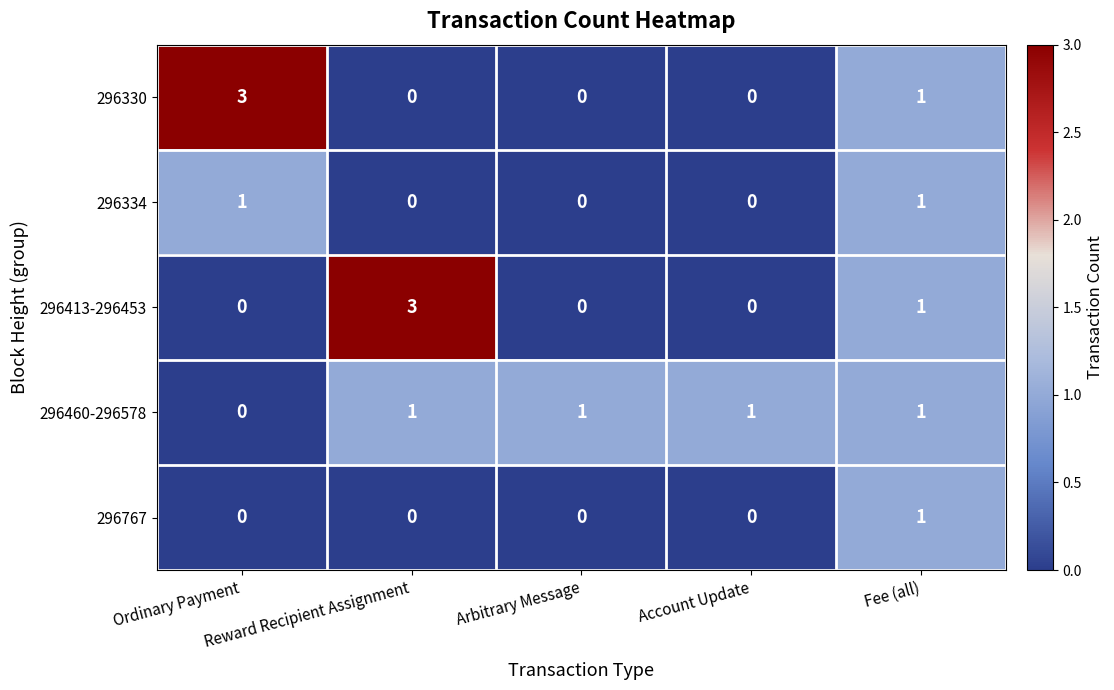

True or false: 296330 has a value of 2 at Arbitrary Message.

False